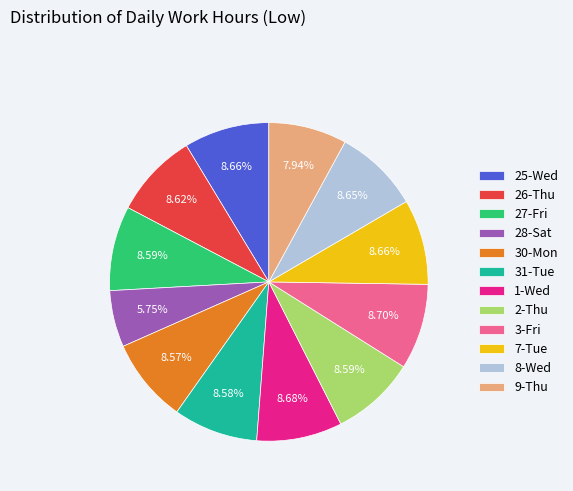

To the nearest percent, what is the average slice percentage?

8%